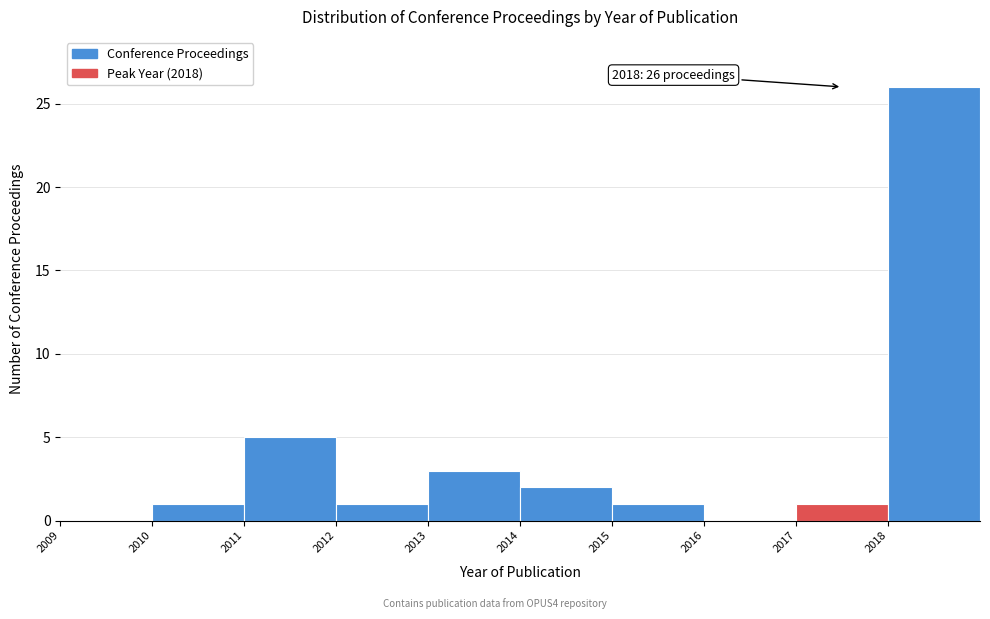

Which range on the x-axis has the tallest bar?

2018 to 2019